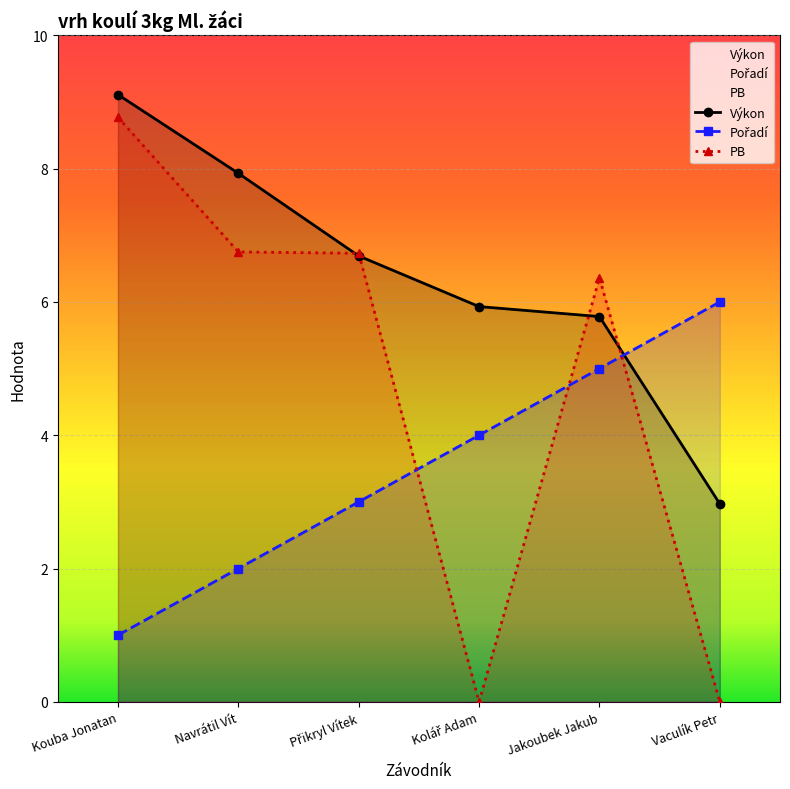

Is the value of PB at Jakoubek Jakub greater than the value of Výkon at Navrátil Vít?

No